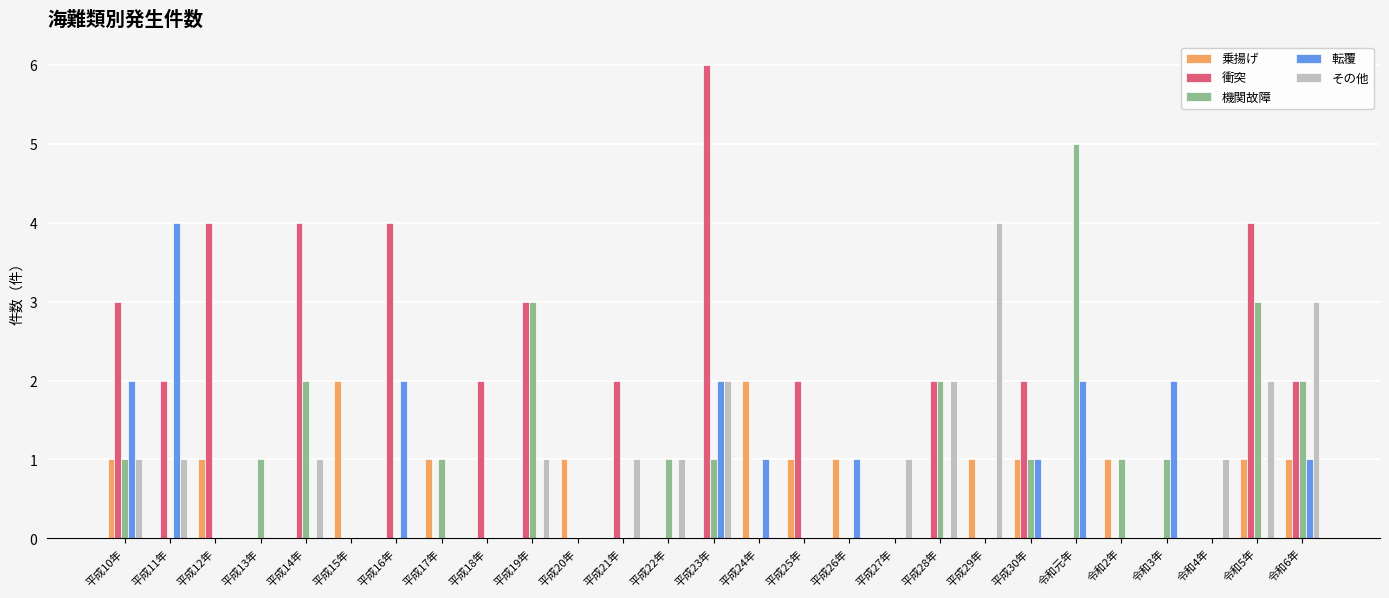

Is it true that 乗揚げ equals 2 at 平成29年?

False